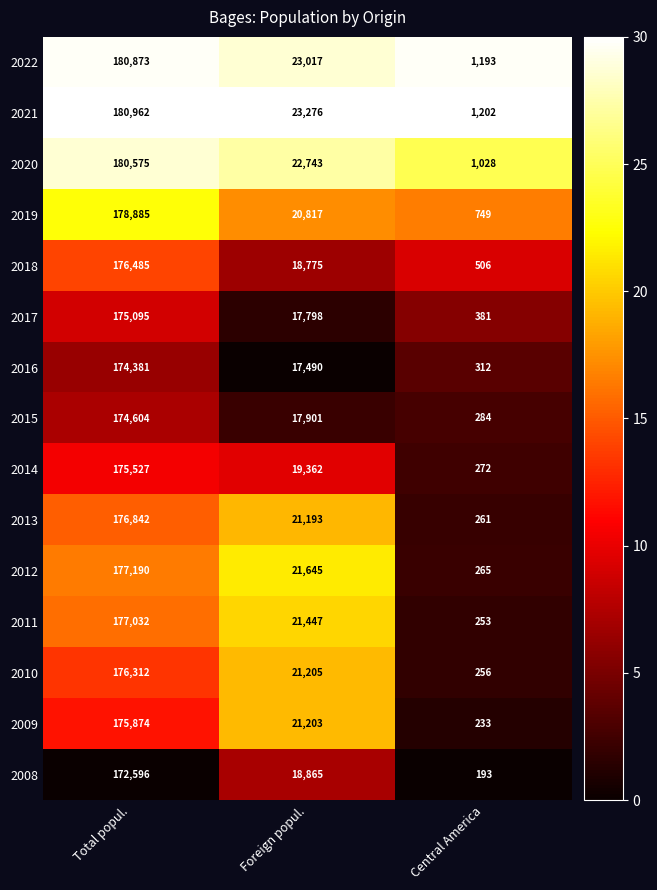

What is the difference between the 2013 values at Foreign popul. and Total popul.?

155649